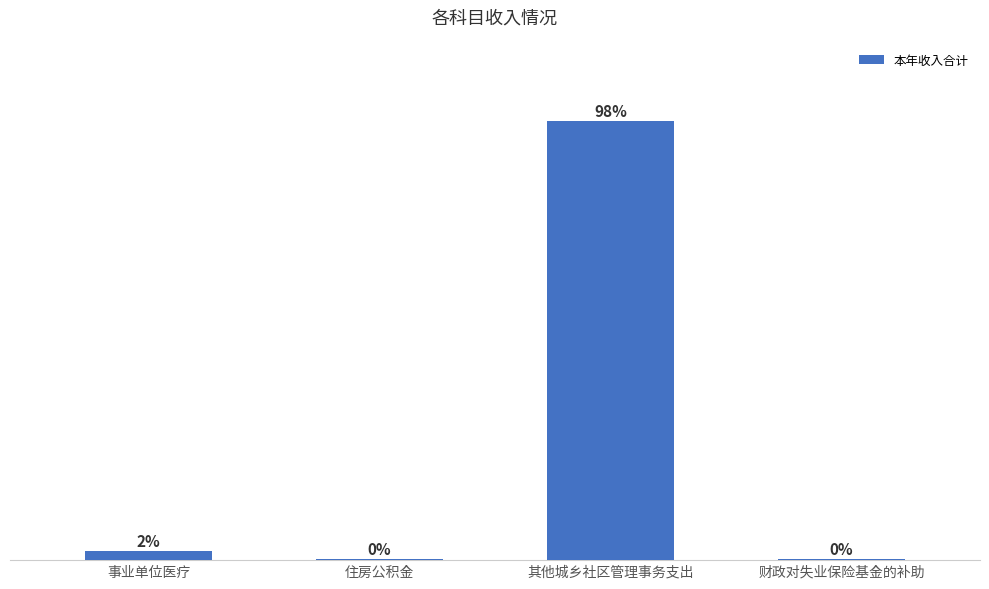

Reading right to left, extract all data points from this chart.

18054.8	11300938.9	28431.0	240003.5